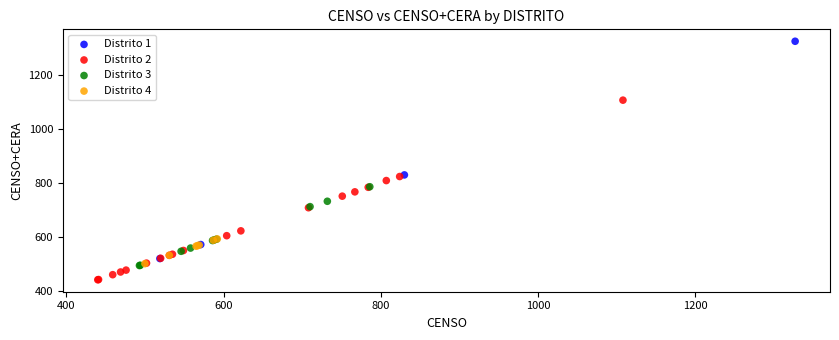

Which series contains the highest Y value?

Distrito 1